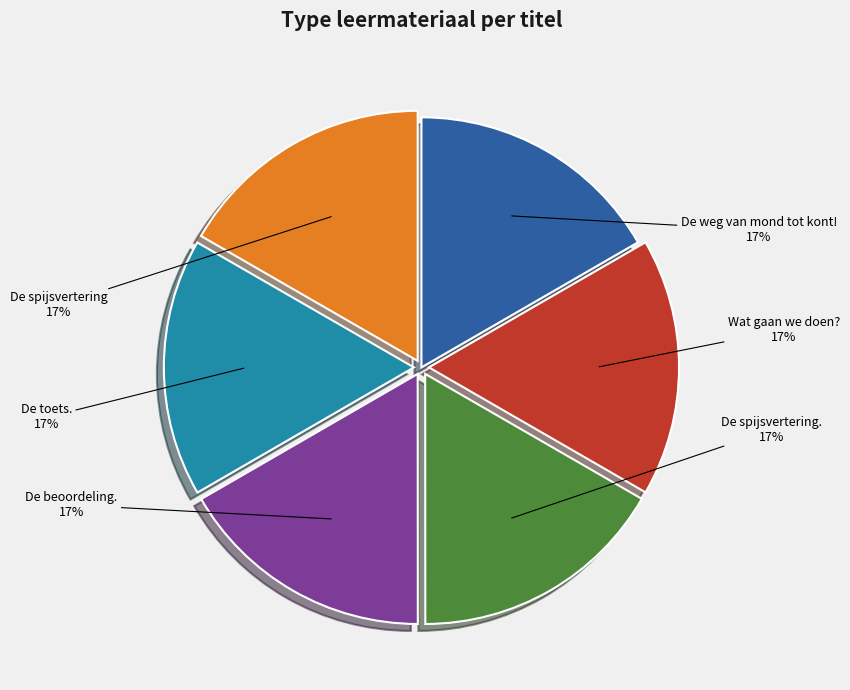

Count the number of slices in the pie.

6